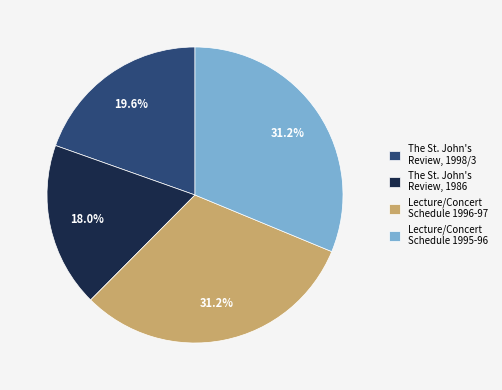

Do The St. John's Review, 1986 and The St. John's Review, 1998/3 together represent more than half of the pie?

No